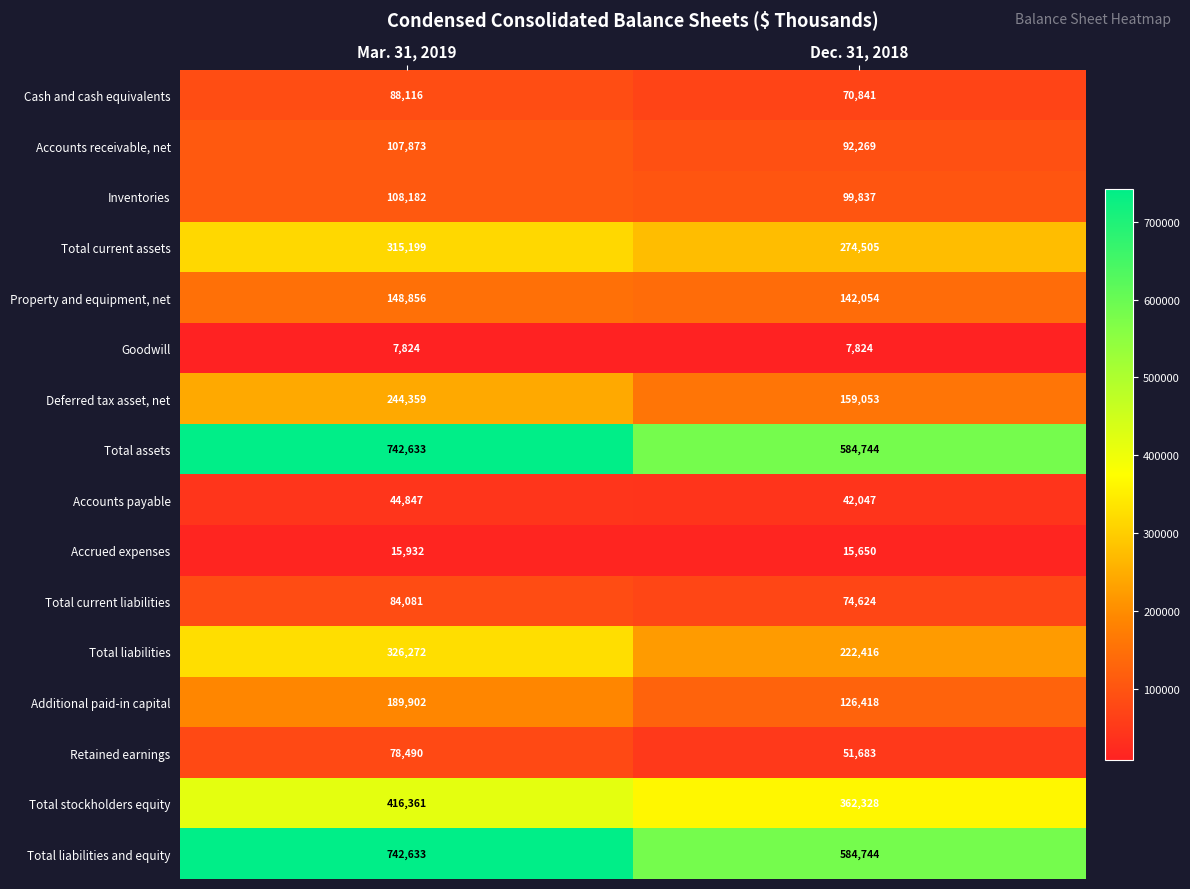

Rank the categories by Total current assets value from highest to lowest.

Mar. 31, 2019, Dec. 31, 2018